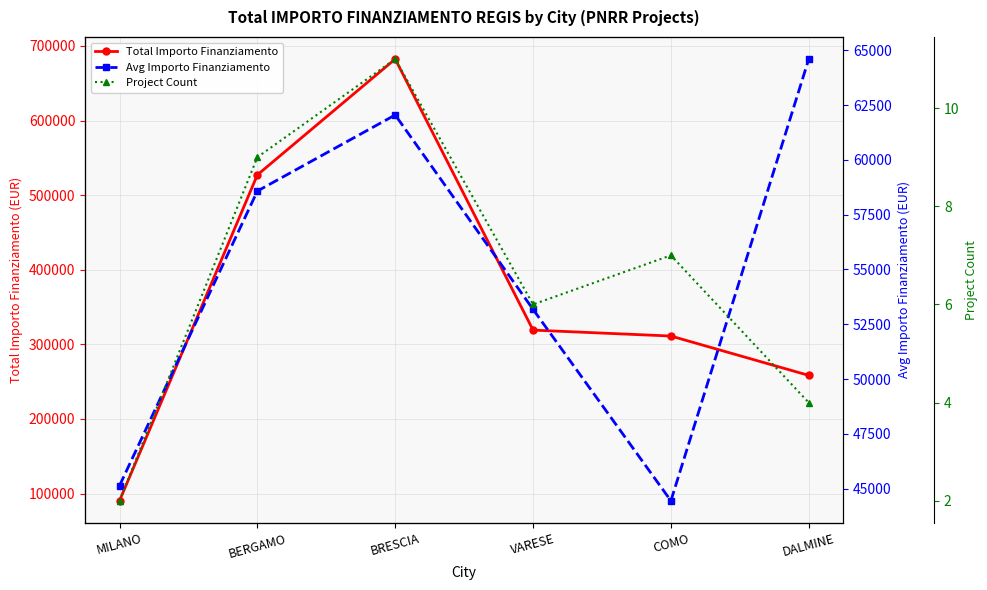

Reading left to right, list all the values displayed in this chart.

Total Importo Finanziamento: 90268.6	527175.5	682502.5	319070.1	311137.0	258386.7
Avg Importo Finanziamento: 45134.3	58575.1	62045.7	53178.4	44448.1	64596.7
Project Count: 2.0	9.0	11.0	6.0	7.0	4.0